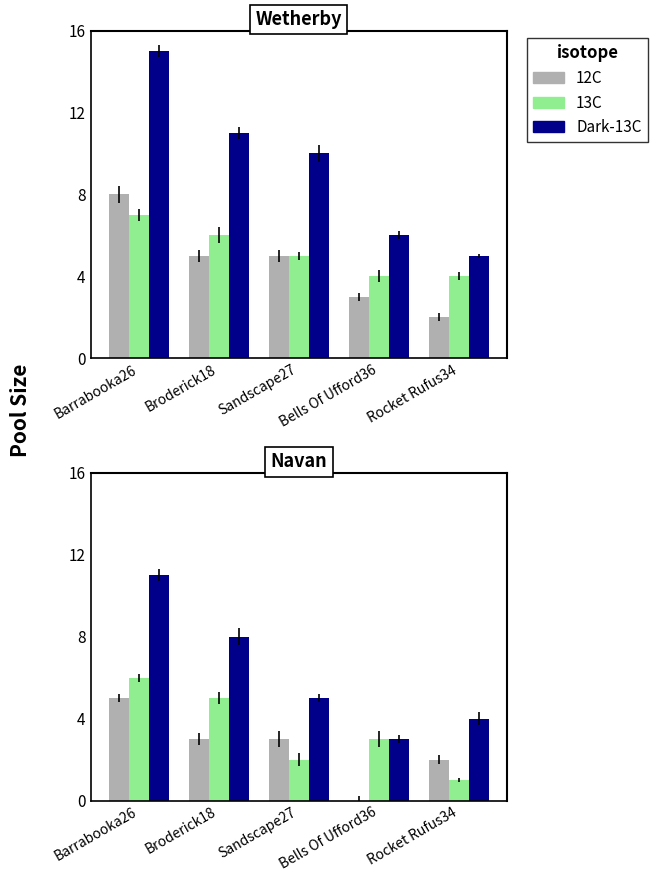

How many 13C values are between 2 and 5?

3